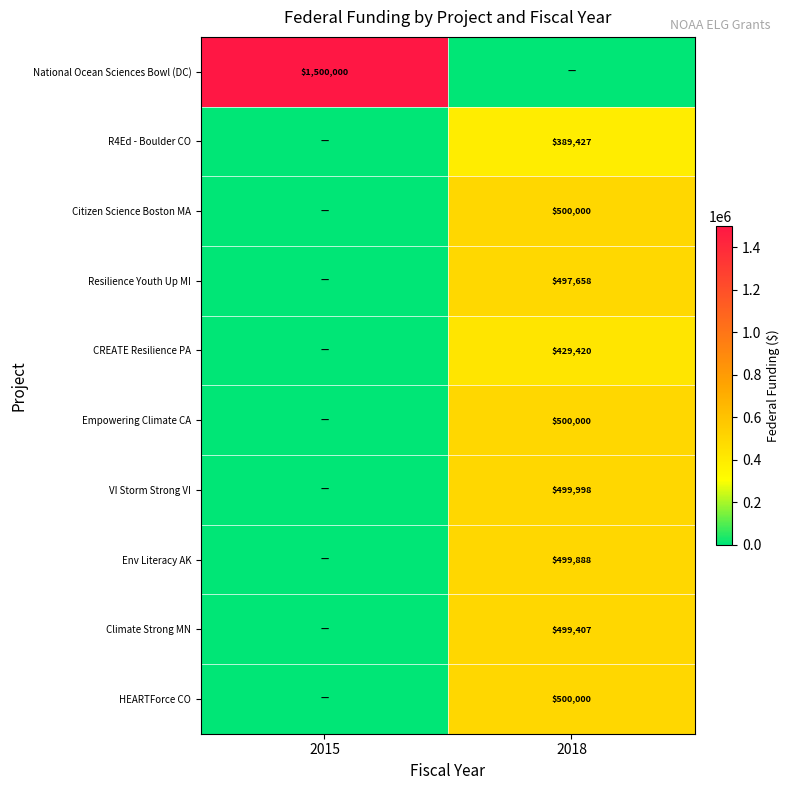

What is the difference between the highest and lowest values at 2015?

1500000